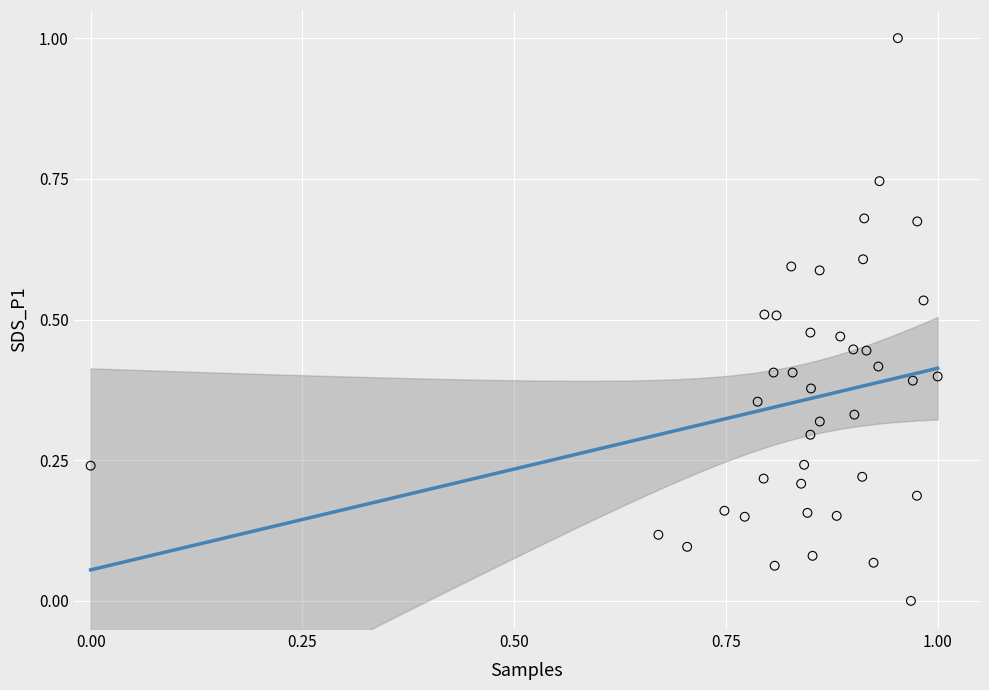

What is the range of X values (max minus min)?

1.0